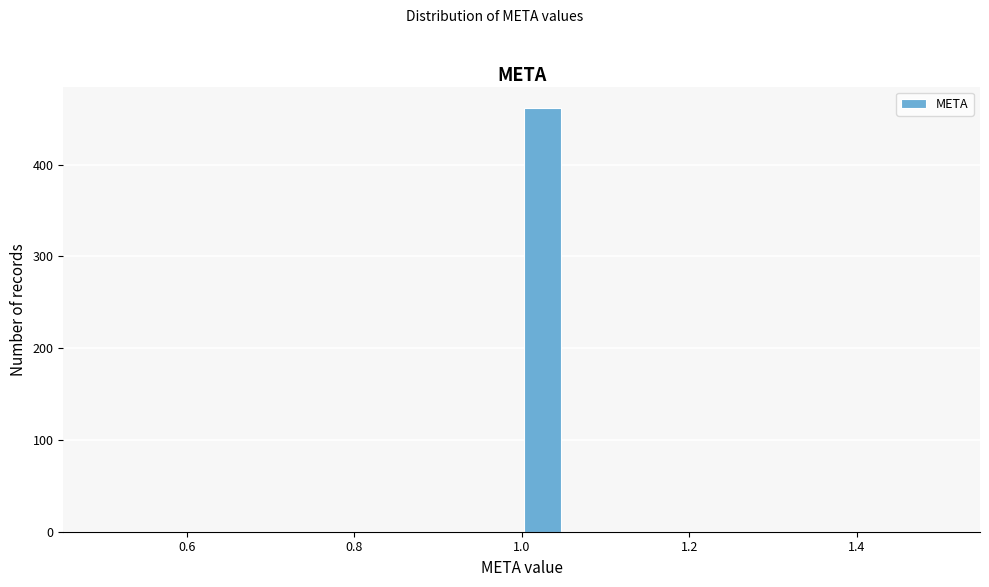

Around what value on the x-axis is the tallest bar? Give the approximate position of its centre, as read against the axis.

1.02